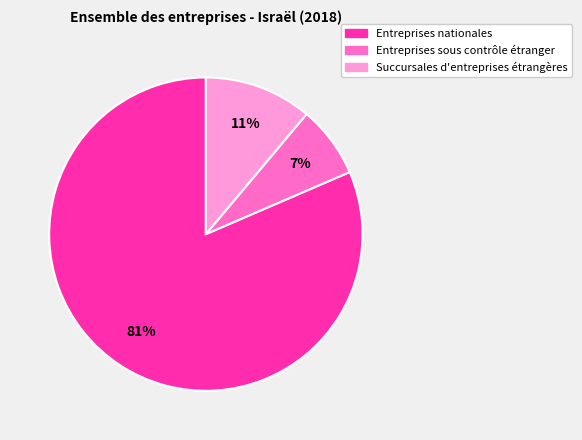

Is it true that Entreprises sous contrôle étranger is 7% of the pie?

True